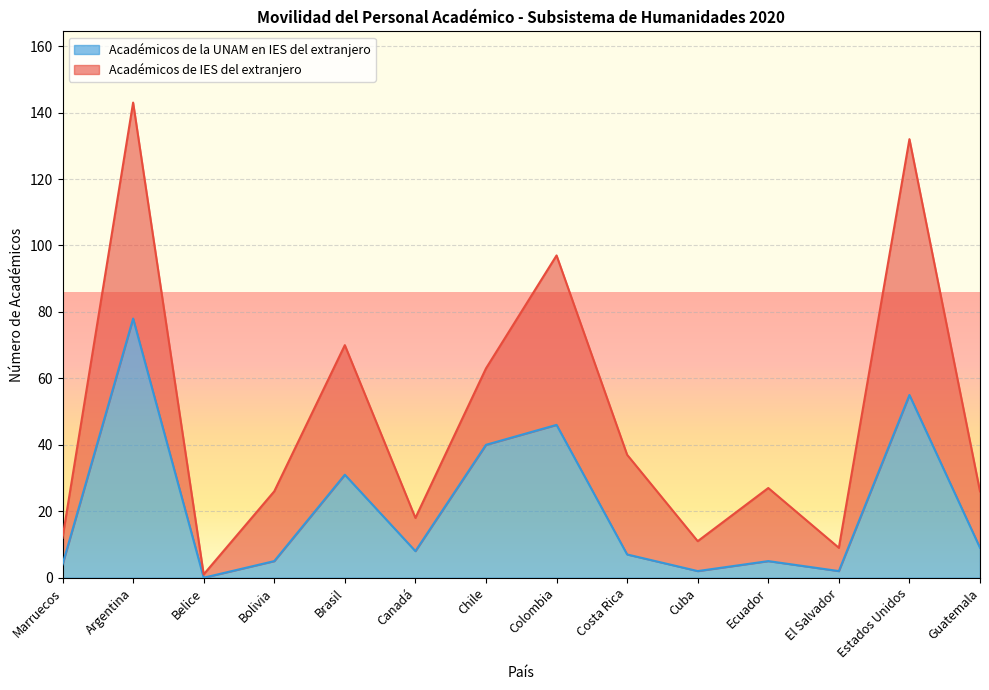

Where does the data first go above 8?

Argentina